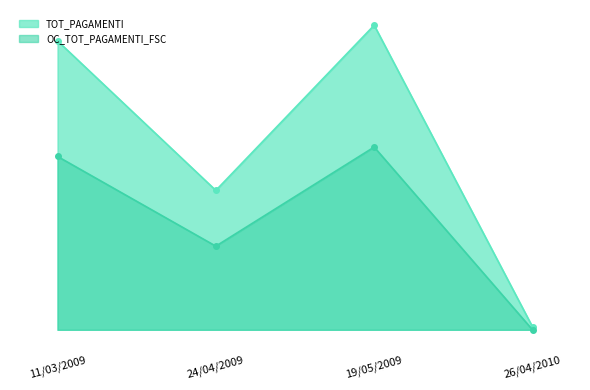

Reading right to left, list all the values displayed in this chart.

TOT_PAGAMENTI: 26/04/2010=1836.0	19/05/2009=187000.0	24/04/2009=85580.0	11/03/2009=177402.9
OC_TOT_PAGAMENTI_FSC: 26/04/2010=0.0	19/05/2009=112200.0	24/04/2009=51348.0	11/03/2009=106441.8